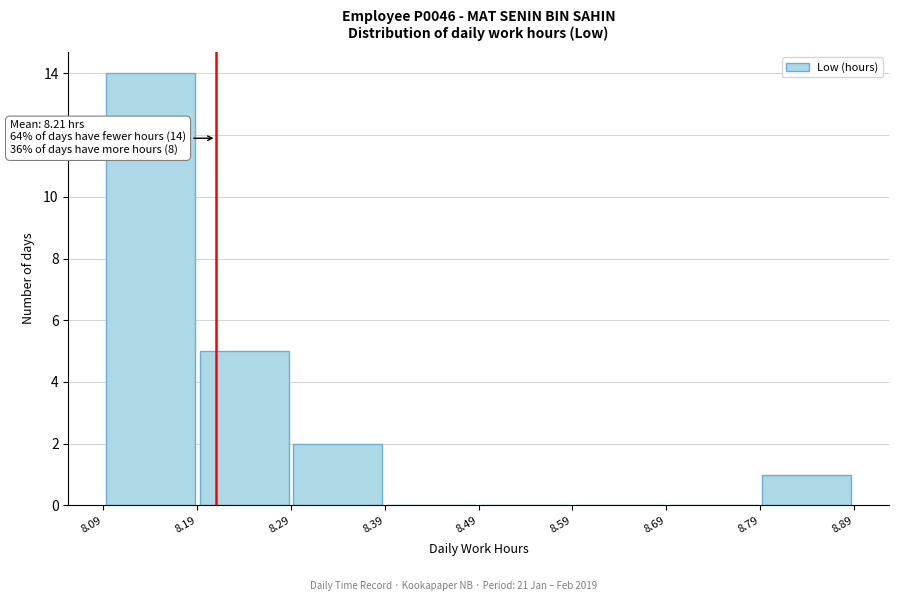

Over which range of the x-axis is the bar tallest?

8.09 to 8.19